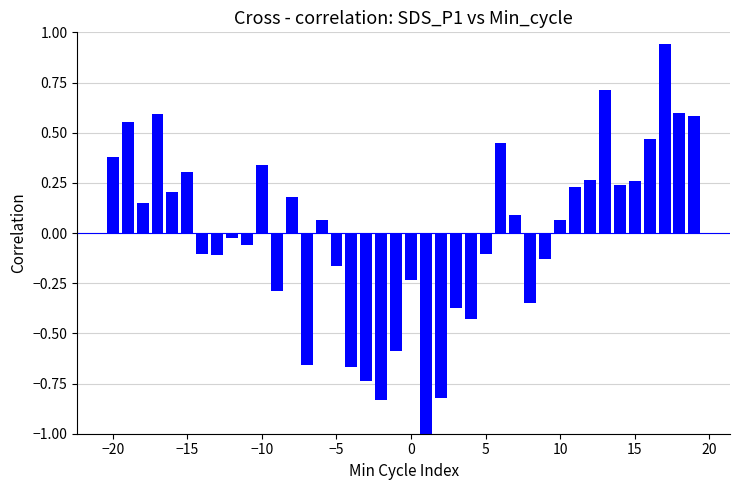

What is the minimum value shown in the chart?

-1.0